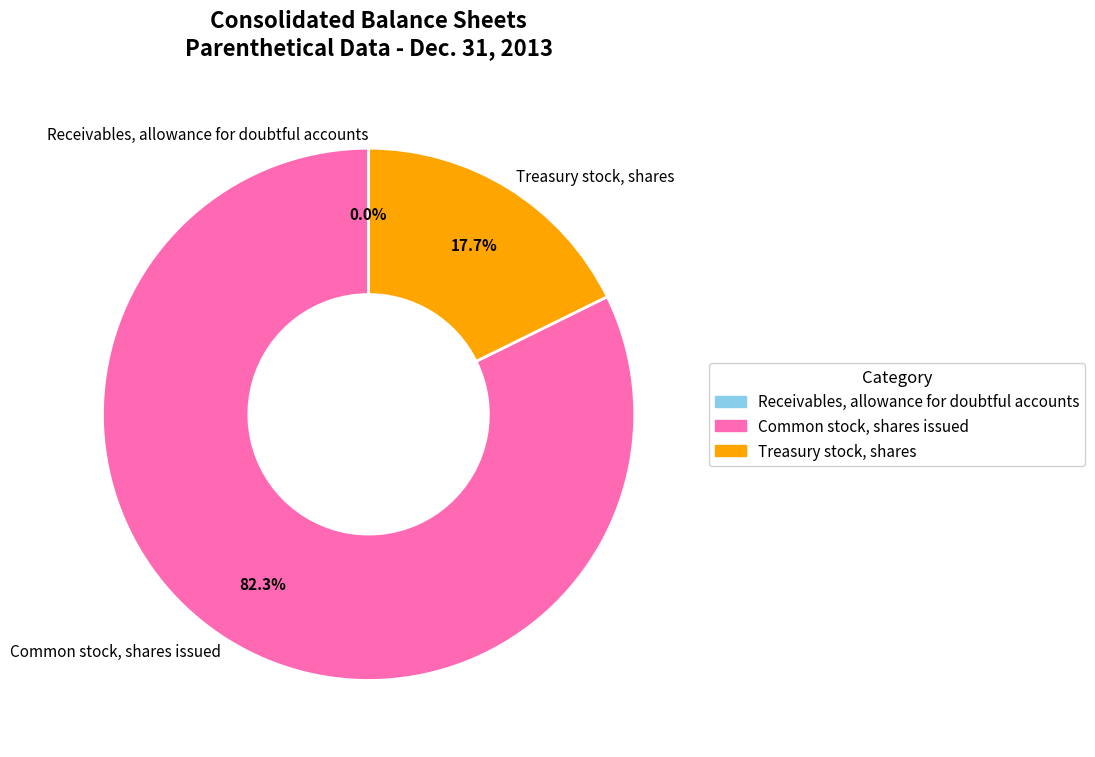

Which slice is the largest?

Common stock, shares issued